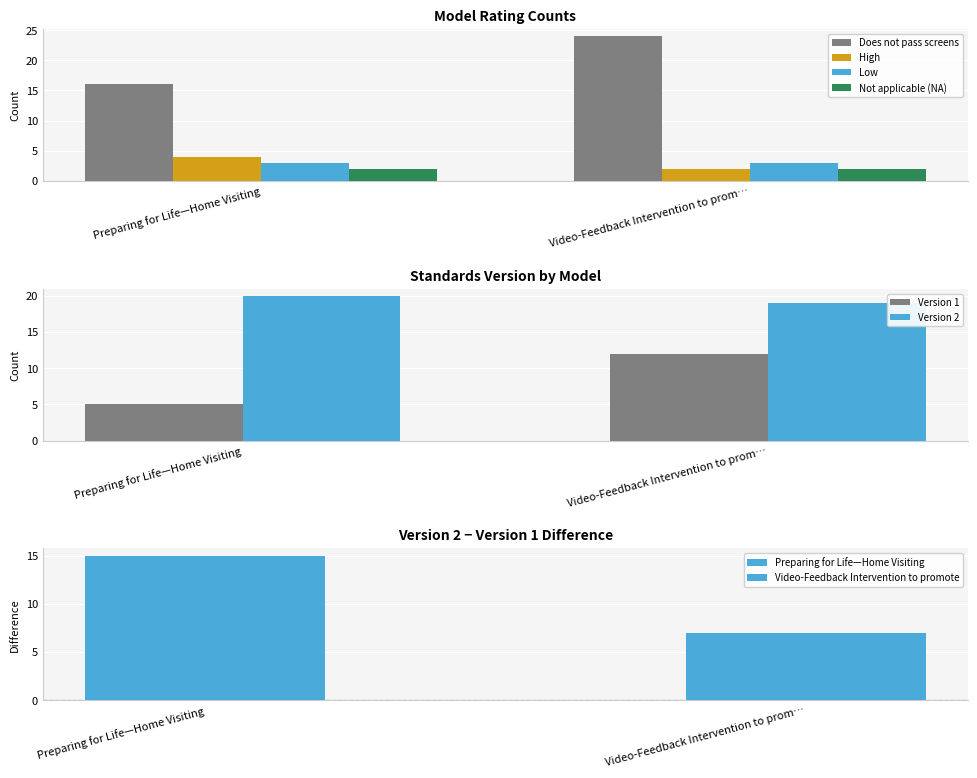

The value of Version 1 at Preparing for Life—Home Visiting is 5. True or false?

True